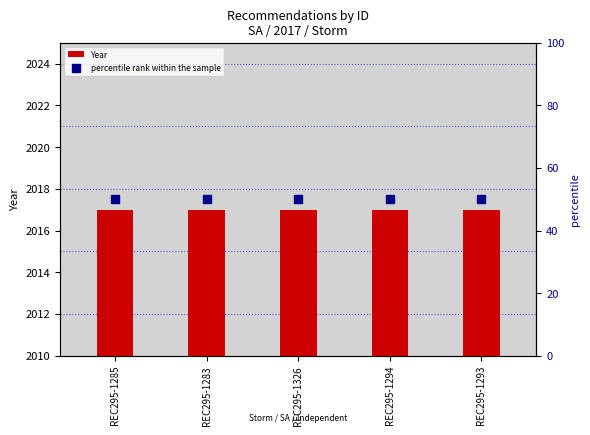

What are all the series names shown in the legend?

Year, percentile rank within the sample